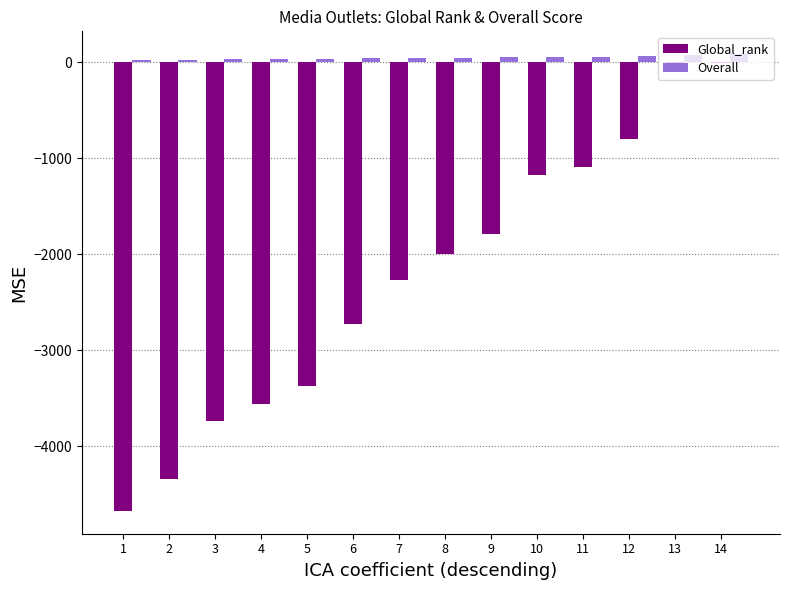

What is the sum of all Overall values?

643.4